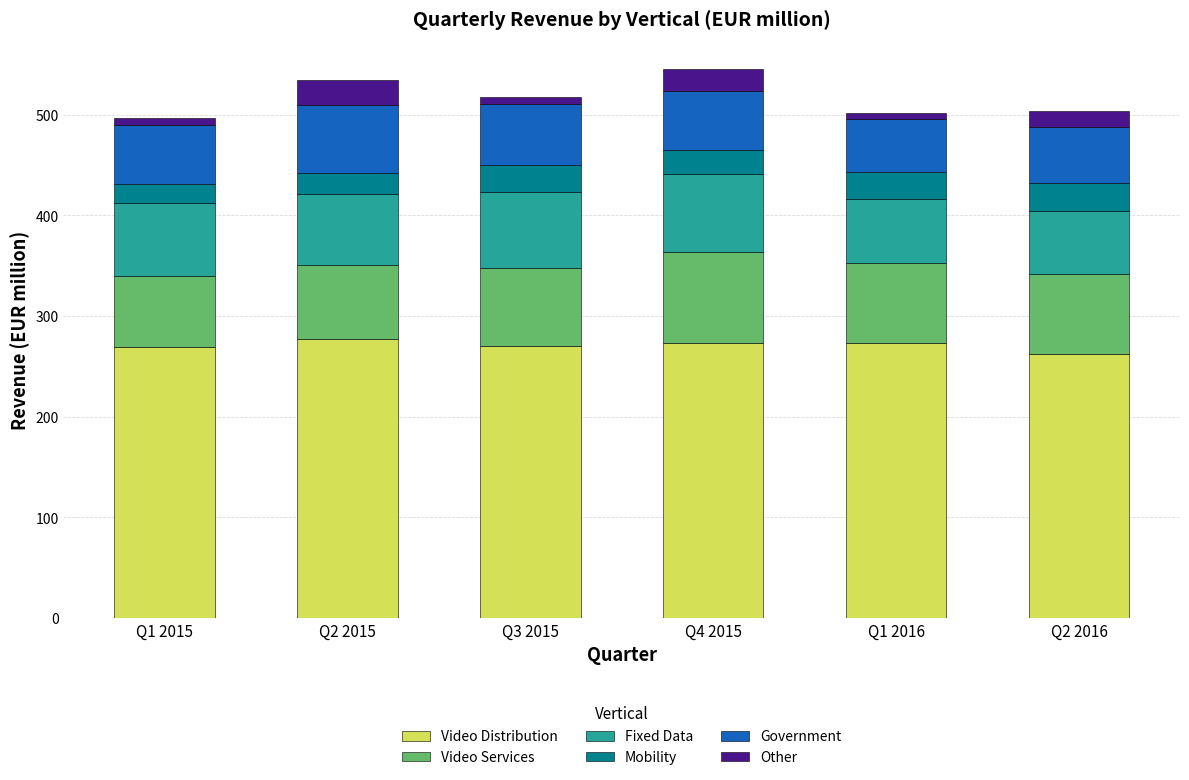

What is the highest value of the Video Distribution series?

277.1